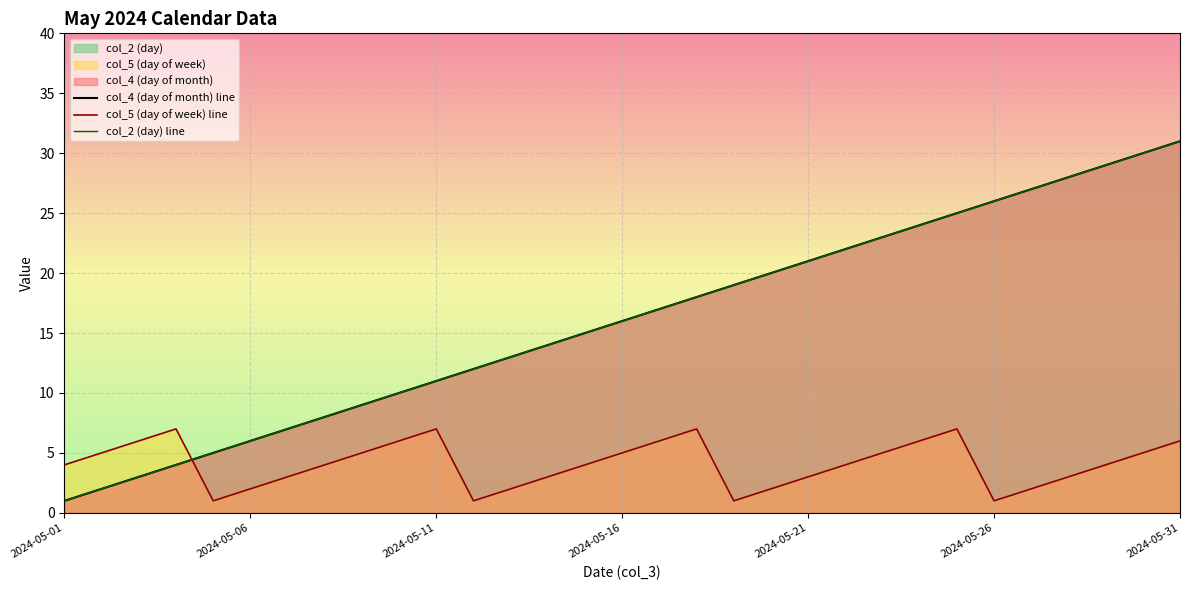

What is the difference between the col_4 (day of month) line values at 12 and 25?

13